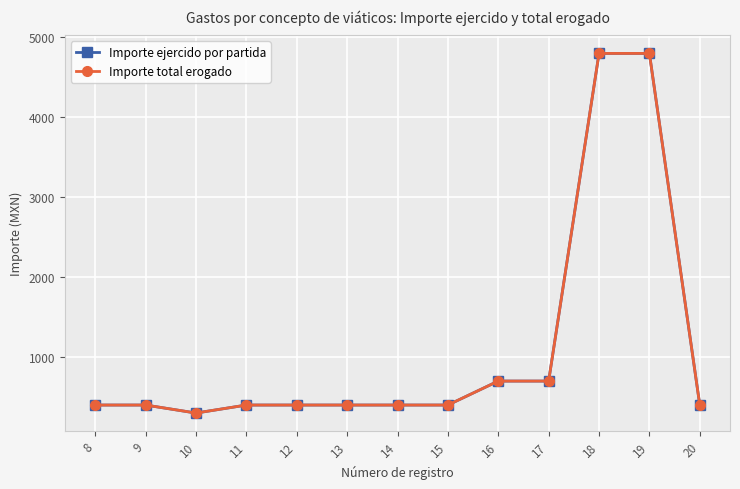

Is this an area chart (filled region under the line)?

No